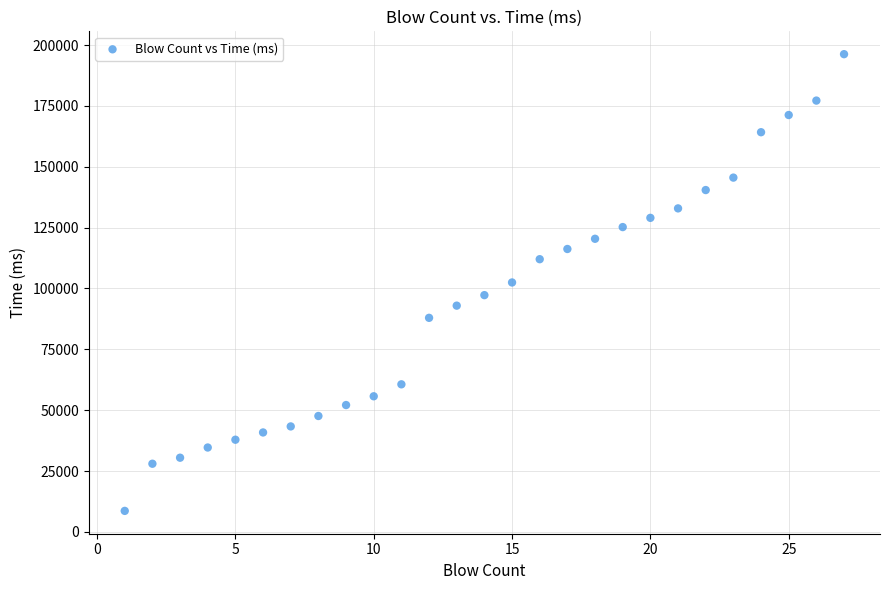

List the coordinates of all points as (X, Y) pairs, reading left to right.

(1, 8621)  (2, 27993)  (3, 30469)  (4, 34657)  (5, 37858)  (6, 40842)  (7, 43318)  (8, 47606)  (9, 52106)  (10, 55704)  (11, 60618)  (12, 87931)  (13, 92939)  (14, 97256)  (15, 102462)  (16, 112022)  (17, 116216)  (18, 120409)  (19, 125217)  (20, 129008)  (21, 132896)  (22, 140430)  (23, 145541)  (24, 164190)  (25, 171254)  (26, 177187)  (27, 196253)